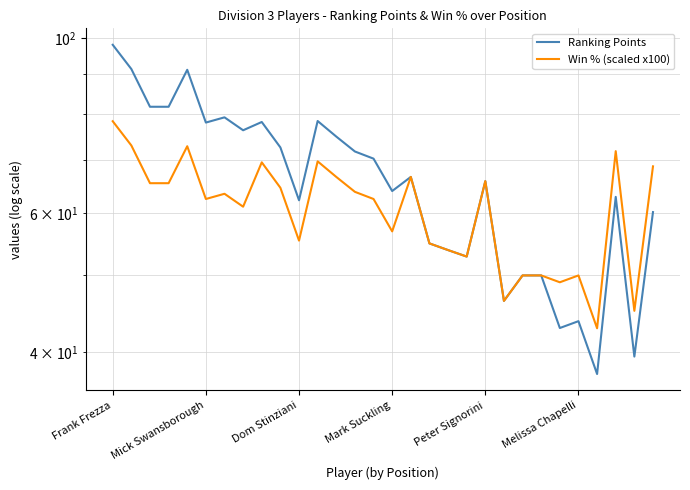

How many distinct data groups are displayed?

2